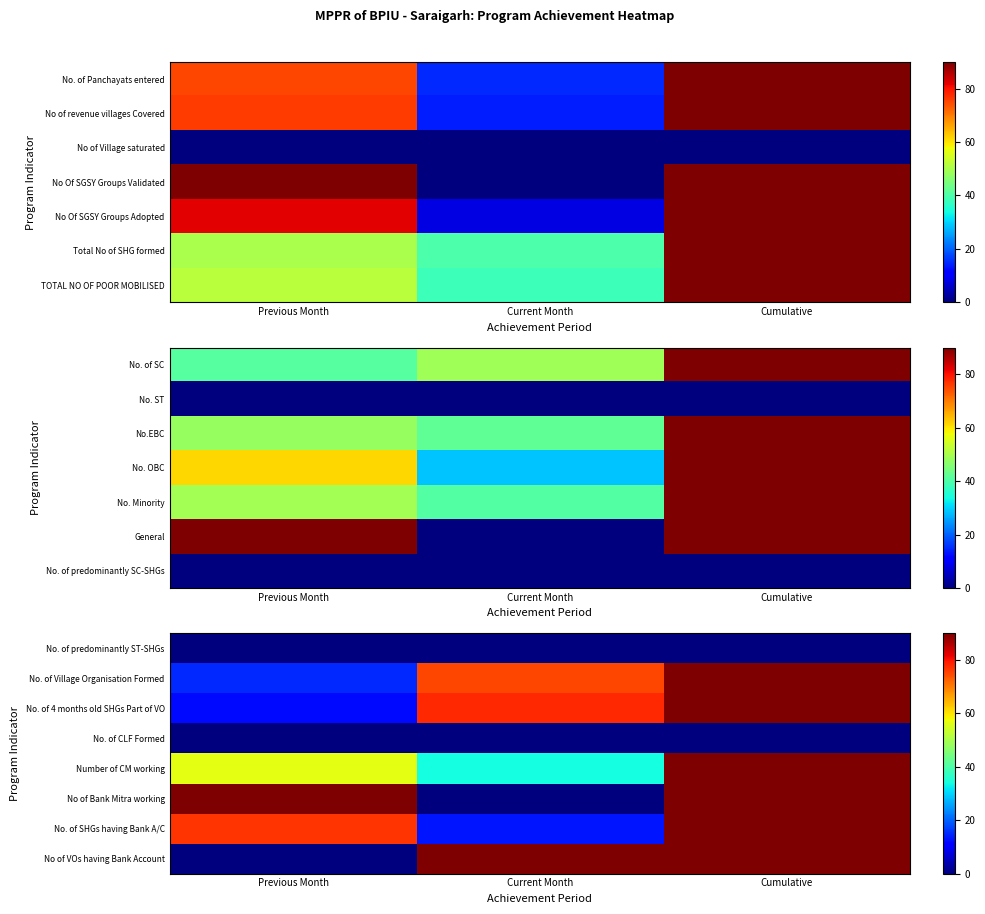

Count the number of data series in this chart.

8